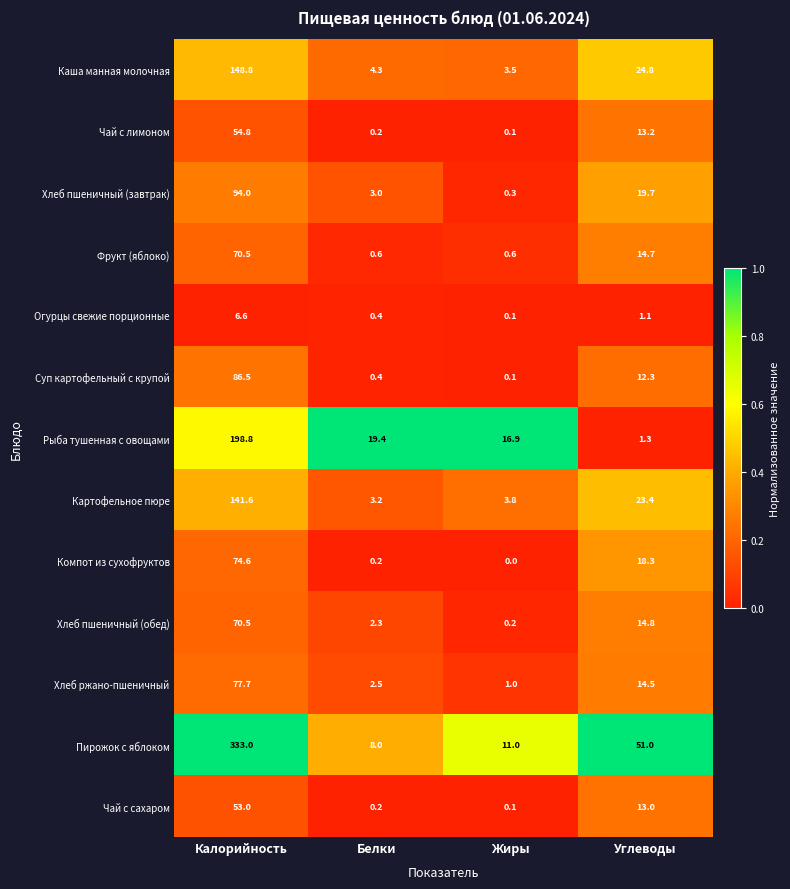

Is it true that Хлеб пшеничный (завтрак) equals 19.7 at Углеводы?

True